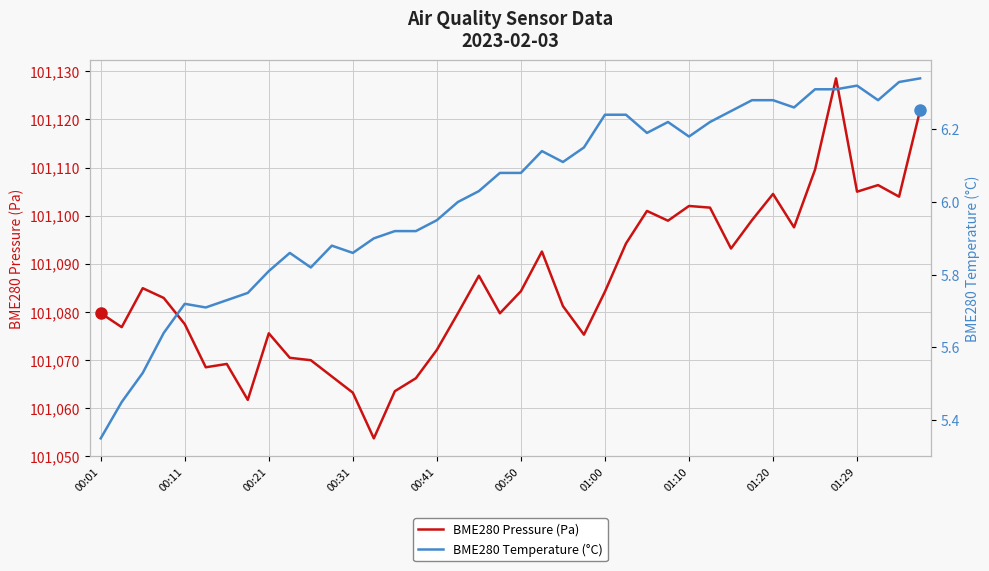

What are all the series names shown in the legend?

BME280 Pressure (Pa), BME280 Temperature (°C)